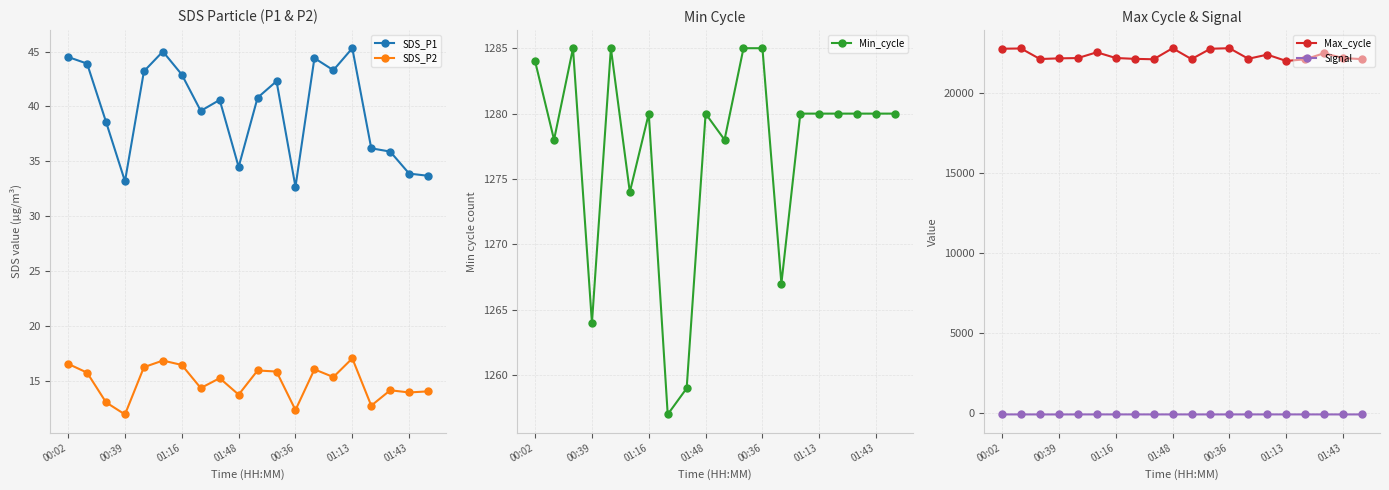

The value of SDS_P2 at 00:02 is 16.6. True or false?

True